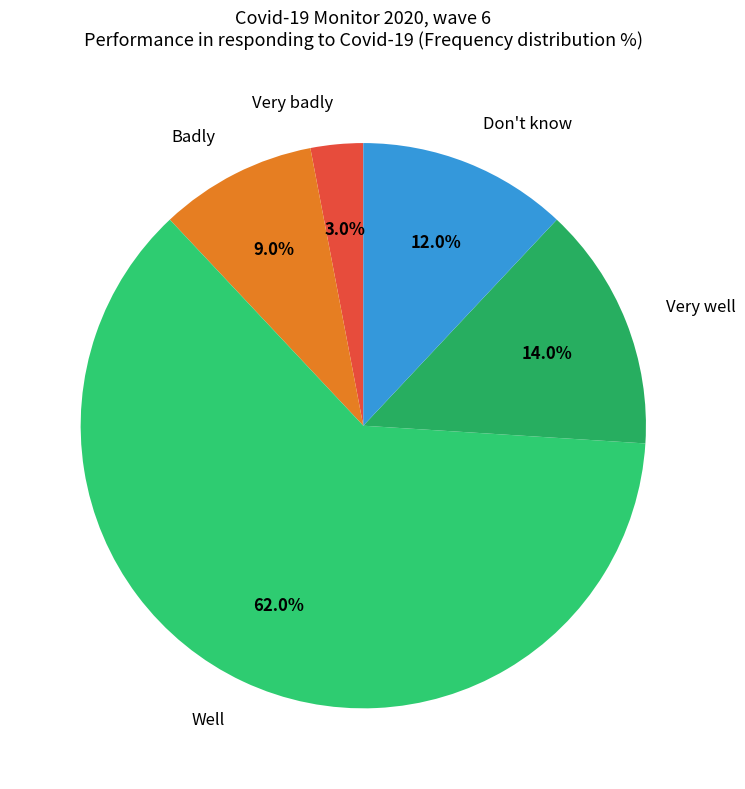

What portion of the pie excludes Very badly?

97.0%